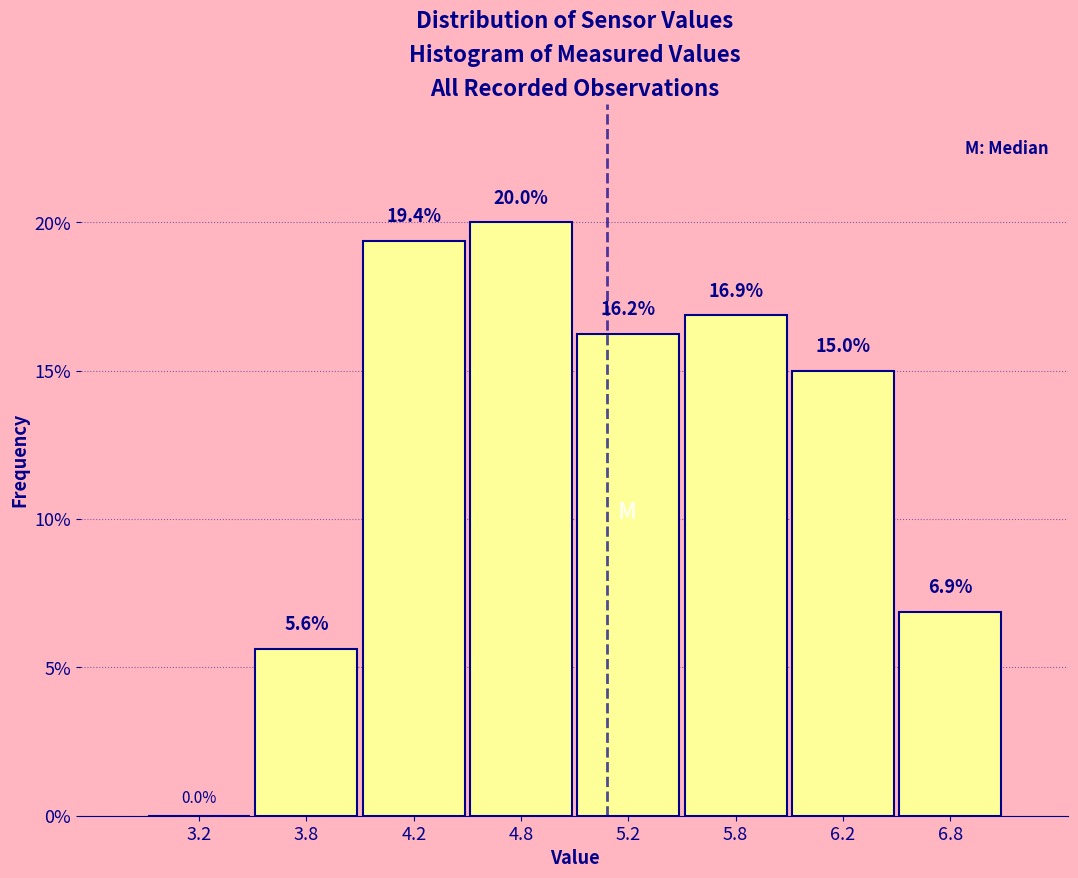

Are the bars horizontal?

No